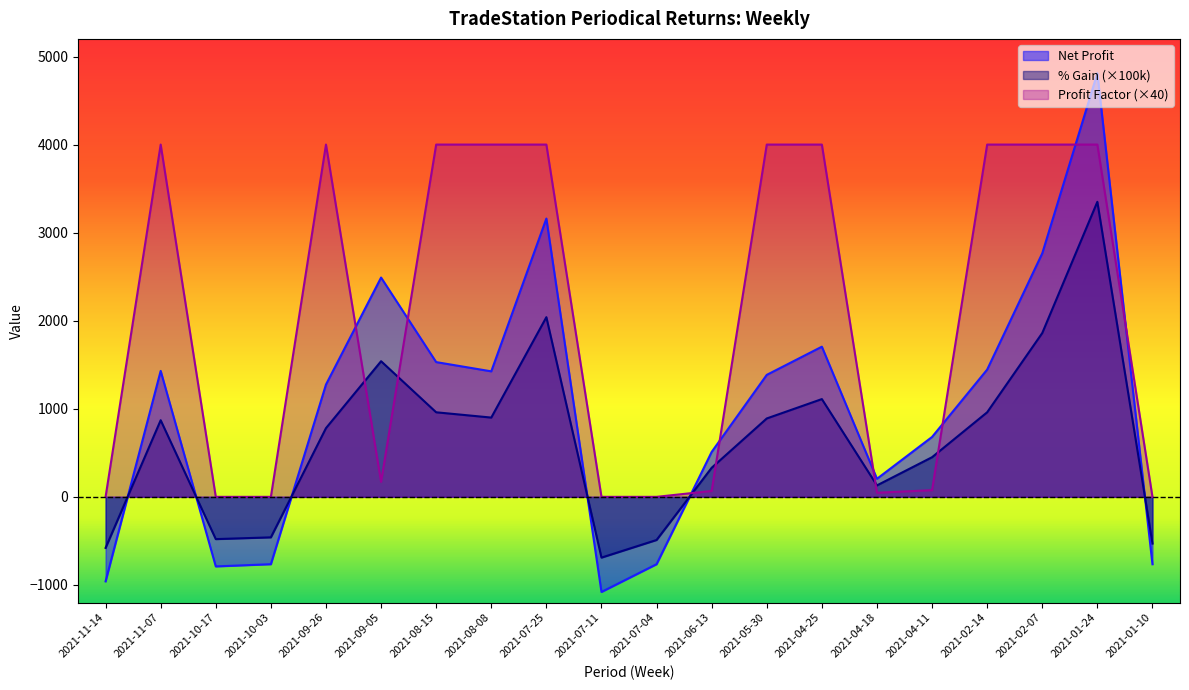

Rank the series by their average value, from highest to lowest.

Profit Factor (×40), Net Profit, % Gain (×100k)